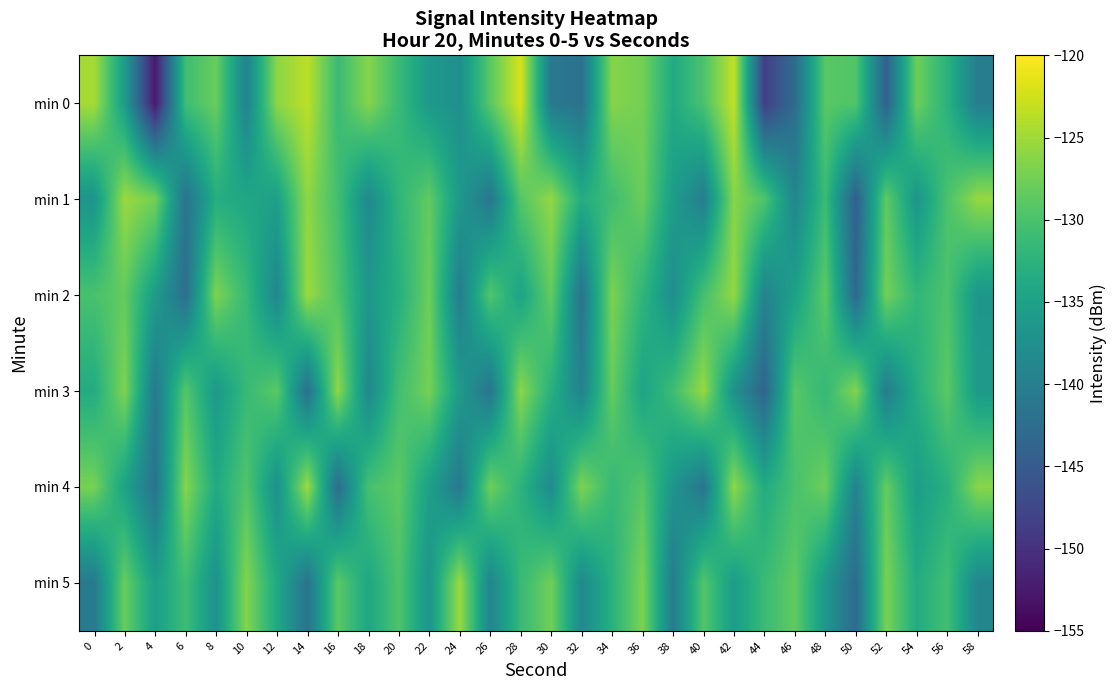

At which category does the chart reach its peak across all series?

28